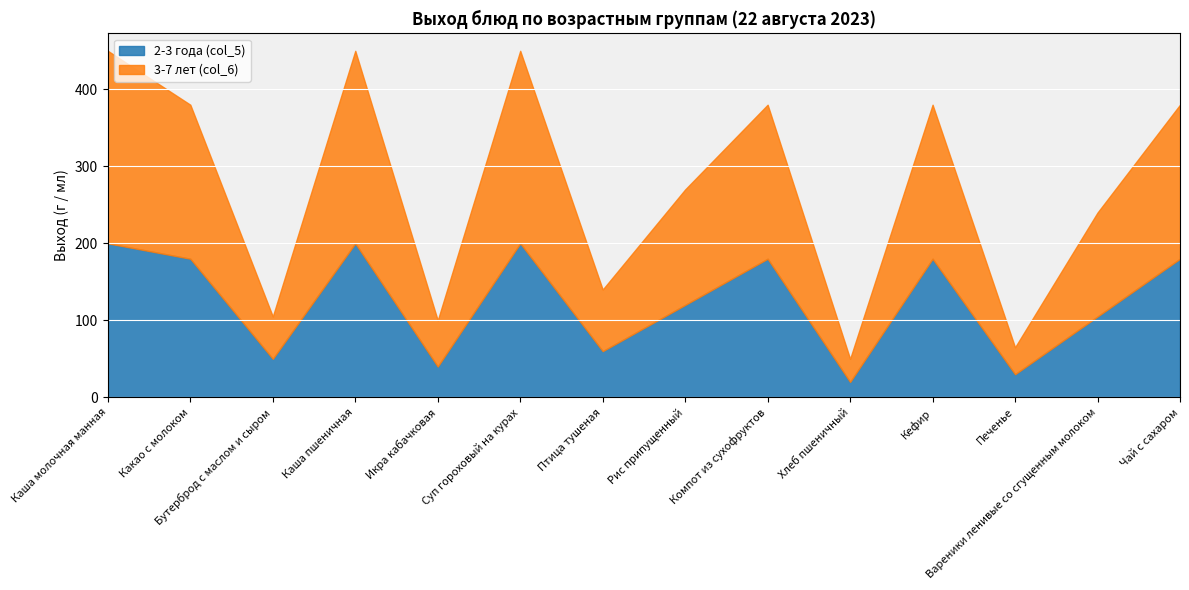

Is the value of 3-7 лет (col_6) at Кефир greater than the value of 2-3 года (col_5) at Кефир?

Yes